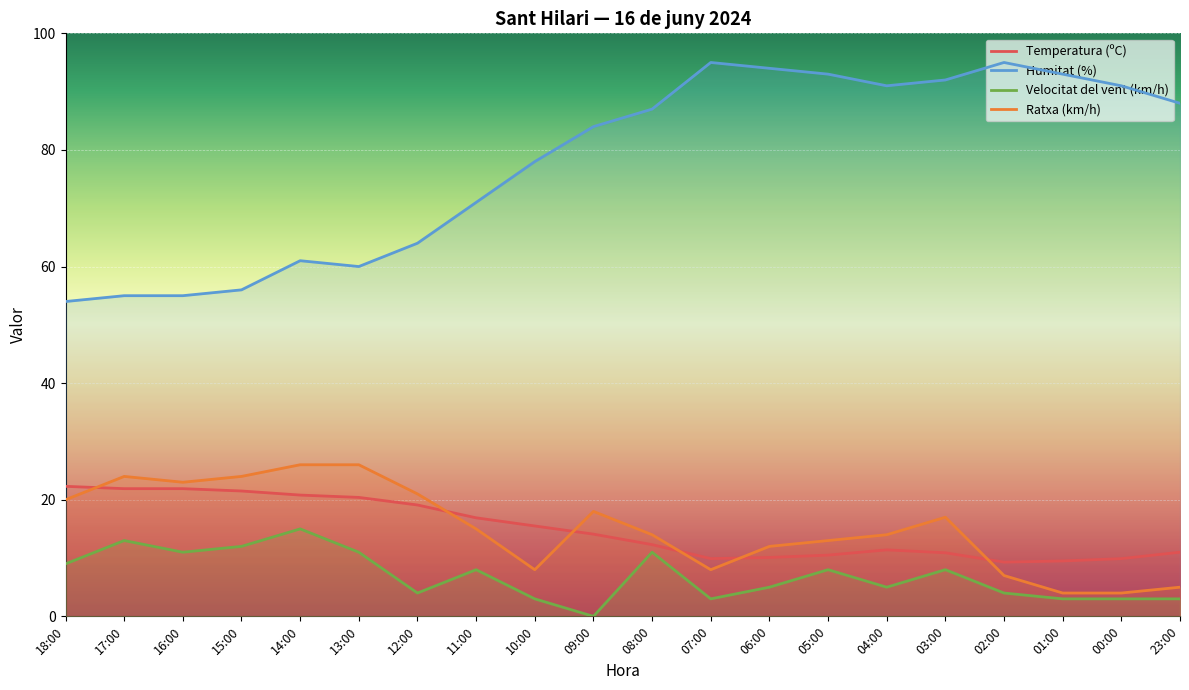

How many interior local peaks does the Temperatura (ºC) series have?

1